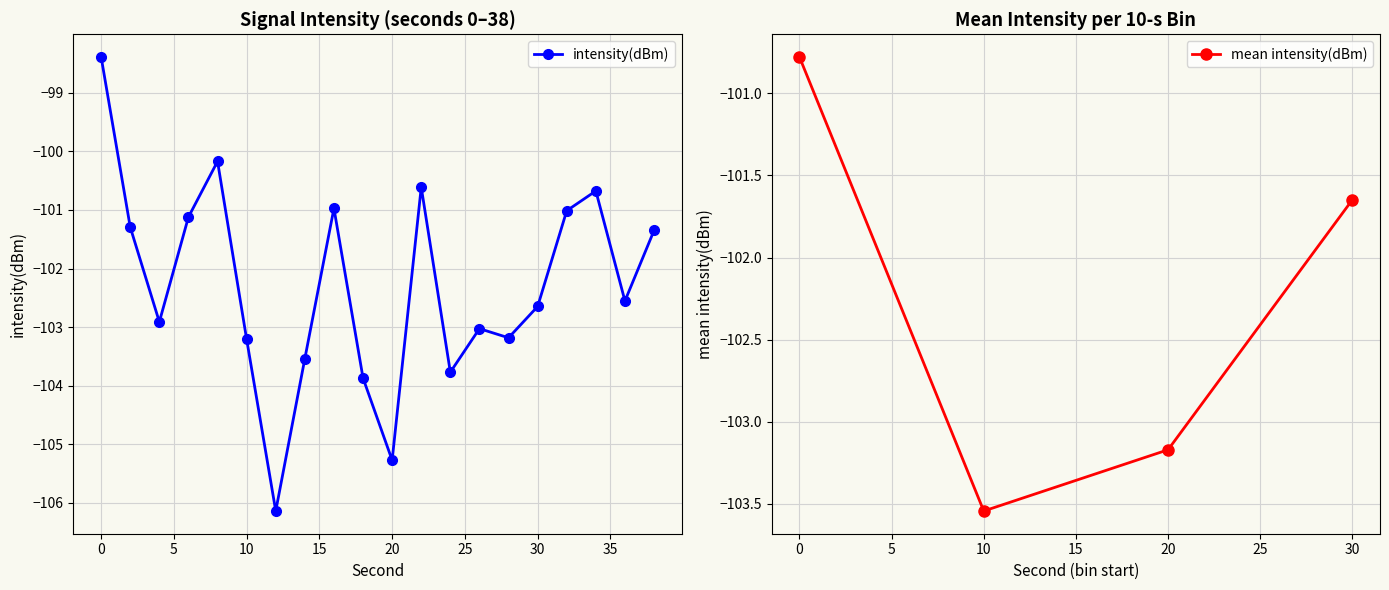

True or false: the data shows -101.4 at 38.

True